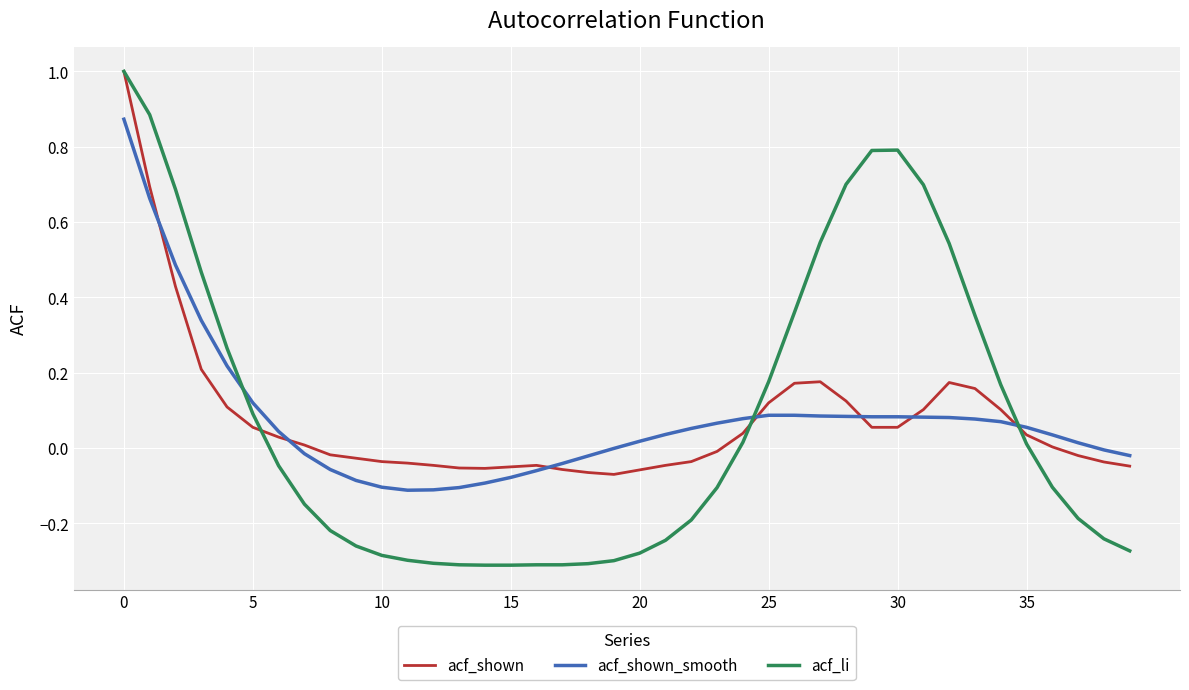

Which series has the largest range (max minus min)?

acf_li